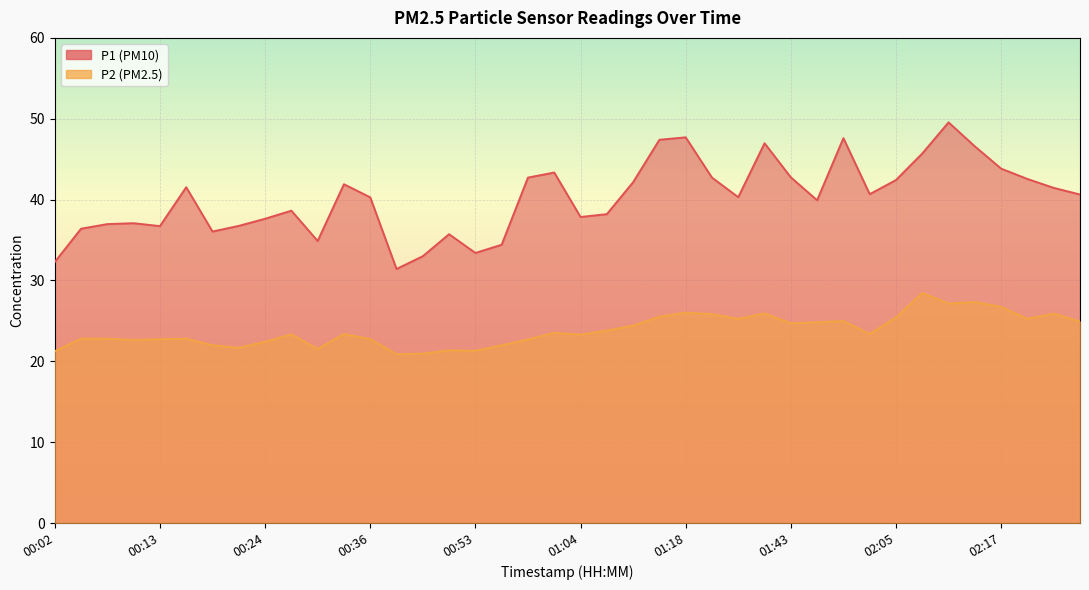

What is the value of the P1 point at the 22nd from the left?

38.2